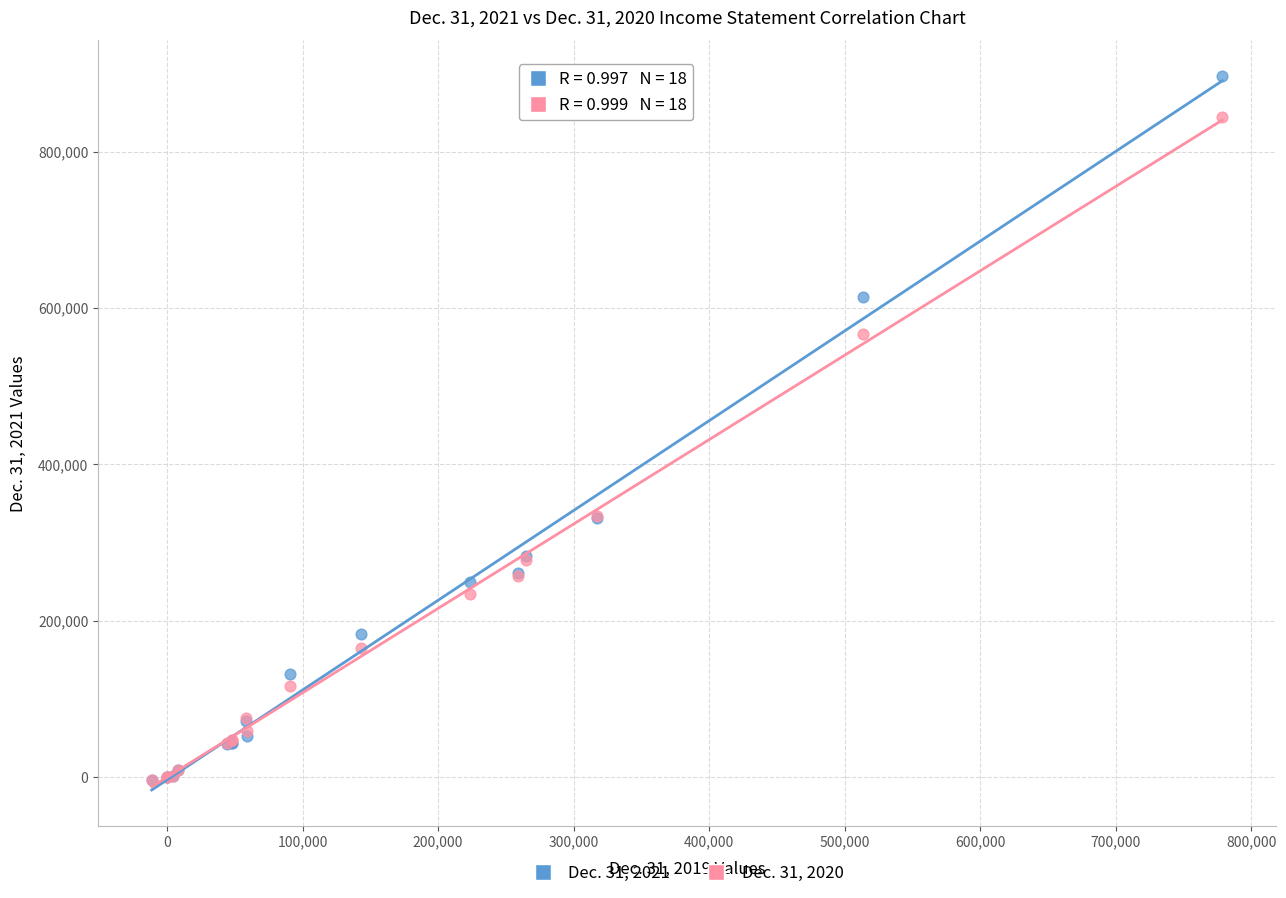

What are all the series names shown in the legend?

Dec. 31, 2021, Dec. 31, 2020